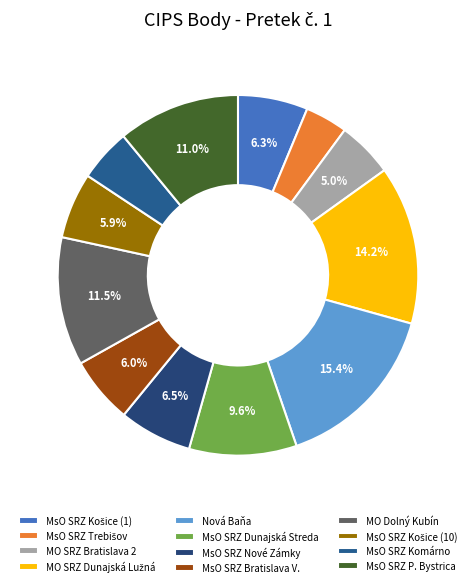

Is the sum of MO SRZ Bratislava 2 and MsO SRZ Košice (1) greater than half?

No